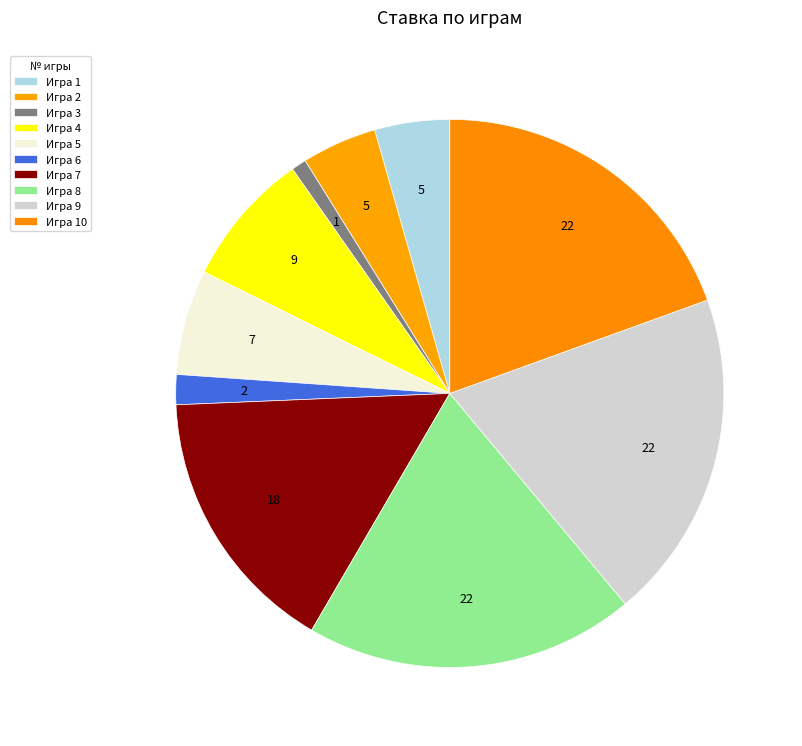

How many segments does this pie chart have?

10